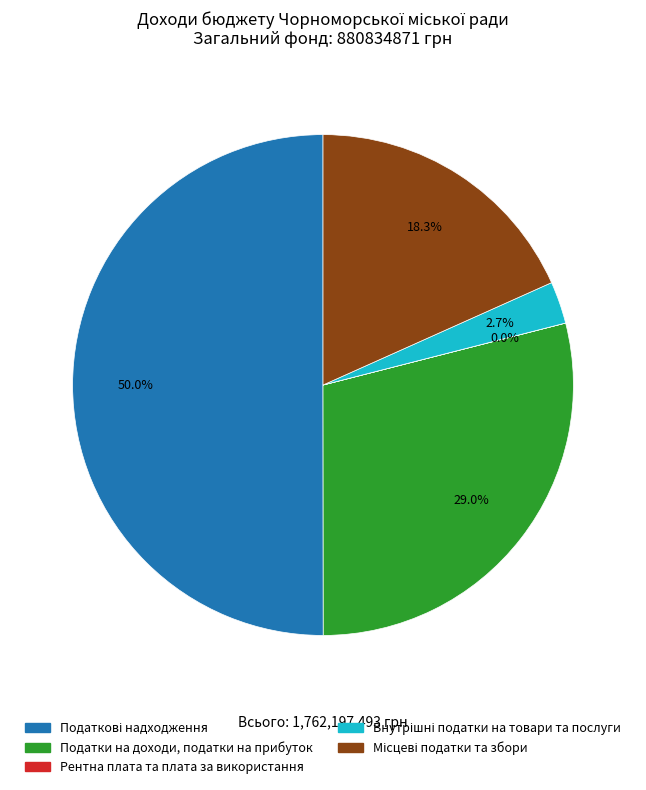

What percentage is NOT represented by Податки на доходи, податки на прибуток?

71.0%